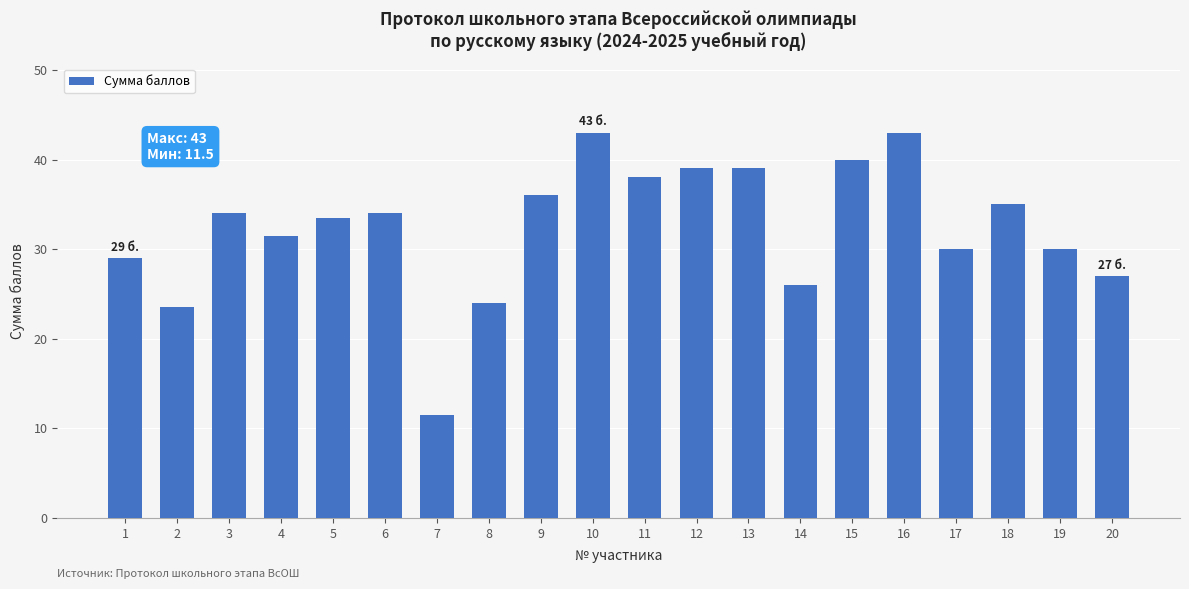

What is the difference between the second highest and minimum values?

31.5